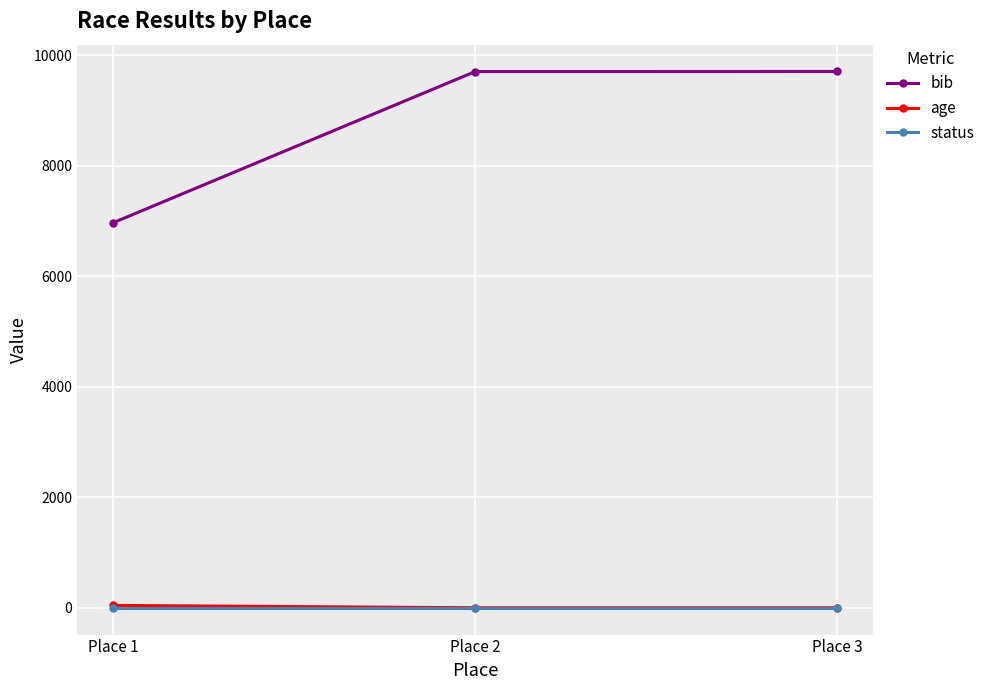

What are all the series names shown in the legend?

bib, age, status